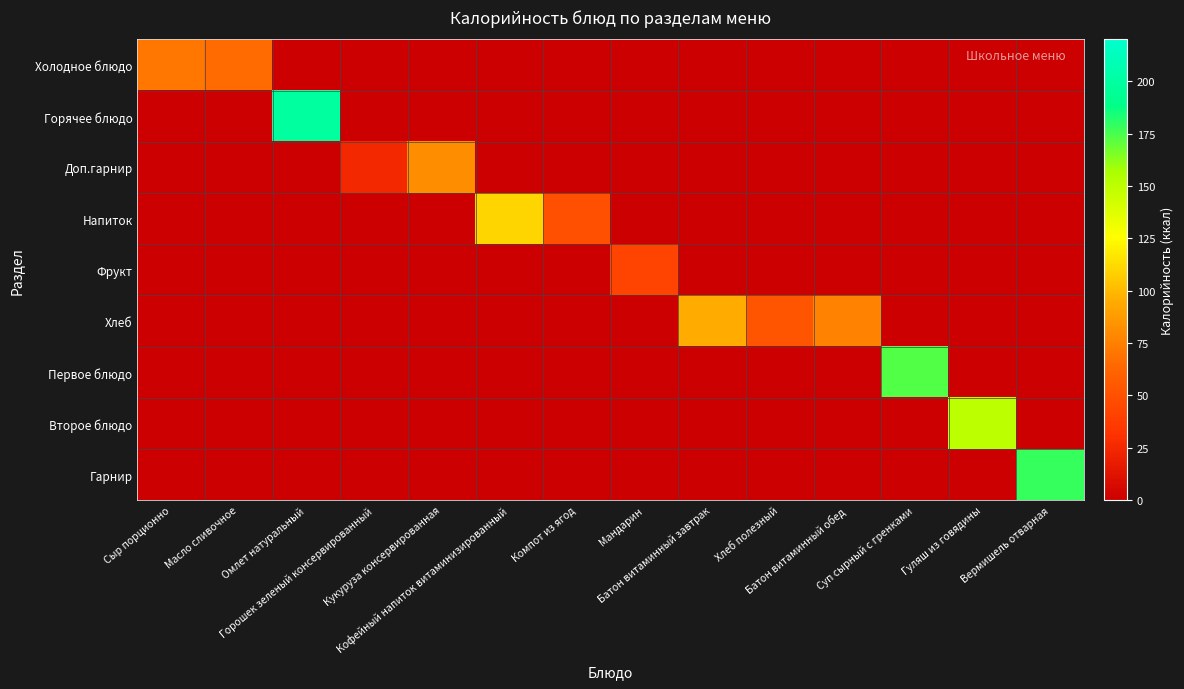

Reading left to right, list all the values displayed in this chart.

Холодное блюдо: Сыр порционно=71.0	Масло сливочное=66.0	Омлет натуральный=0.0	Горошек зеленый консервированный=0.0	Кукуруза консервированная=0.0	Кофейный напиток витаминизированный=0.0	Компот из ягод=0.0	Мандарин=0.0	Батон витаминный завтрак=0.0	Хлеб полезный=0.0	Батон витаминный обед=0.0	Суп сырный с гренками=0.0	Гуляш из говядины=0.0	Вермишель отварная=0.0
Горячее блюдо: Сыр порционно=0.0	Масло сливочное=0.0	Омлет натуральный=199.0	Горошек зеленый консервированный=0.0	Кукуруза консервированная=0.0	Кофейный напиток витаминизированный=0.0	Компот из ягод=0.0	Мандарин=0.0	Батон витаминный завтрак=0.0	Хлеб полезный=0.0	Батон витаминный обед=0.0	Суп сырный с гренками=0.0	Гуляш из говядины=0.0	Вермишель отварная=0.0
Доп.гарнир: Сыр порционно=0.0	Масло сливочное=0.0	Омлет натуральный=0.0	Горошек зеленый консервированный=25.0	Кукуруза консервированная=81.0	Кофейный напиток витаминизированный=0.0	Компот из ягод=0.0	Мандарин=0.0	Батон витаминный завтрак=0.0	Хлеб полезный=0.0	Батон витаминный обед=0.0	Суп сырный с гренками=0.0	Гуляш из говядины=0.0	Вермишель отварная=0.0
Напиток: Сыр порционно=0.0	Масло сливочное=0.0	Омлет натуральный=0.0	Горошек зеленый консервированный=0.0	Кукуруза консервированная=0.0	Кофейный напиток витаминизированный=110.0	Компот из ягод=49.0	Мандарин=0.0	Батон витаминный завтрак=0.0	Хлеб полезный=0.0	Батон витаминный обед=0.0	Суп сырный с гренками=0.0	Гуляш из говядины=0.0	Вермишель отварная=0.0
Фрукт: Сыр порционно=0.0	Масло сливочное=0.0	Омлет натуральный=0.0	Горошек зеленый консервированный=0.0	Кукуруза консервированная=0.0	Кофейный напиток витаминизированный=0.0	Компот из ягод=0.0	Мандарин=42.0	Батон витаминный завтрак=0.0	Хлеб полезный=0.0	Батон витаминный обед=0.0	Суп сырный с гренками=0.0	Гуляш из говядины=0.0	Вермишель отварная=0.0
Хлеб: Сыр порционно=0.0	Масло сливочное=0.0	Омлет натуральный=0.0	Горошек зеленый консервированный=0.0	Кукуруза консервированная=0.0	Кофейный напиток витаминизированный=0.0	Компот из ягод=0.0	Мандарин=0.0	Батон витаминный завтрак=95.2	Хлеб полезный=53.0	Батон витаминный обед=76.0	Суп сырный с гренками=0.0	Гуляш из говядины=0.0	Вермишель отварная=0.0
Первое блюдо: Сыр порционно=0.0	Масло сливочное=0.0	Омлет натуральный=0.0	Горошек зеленый консервированный=0.0	Кукуруза консервированная=0.0	Кофейный напиток витаминизированный=0.0	Компот из ягод=0.0	Мандарин=0.0	Батон витаминный завтрак=0.0	Хлеб полезный=0.0	Батон витаминный обед=0.0	Суп сырный с гренками=173.0	Гуляш из говядины=0.0	Вермишель отварная=0.0
Второе блюдо: Сыр порционно=0.0	Масло сливочное=0.0	Омлет натуральный=0.0	Горошек зеленый консервированный=0.0	Кукуруза консервированная=0.0	Кофейный напиток витаминизированный=0.0	Компот из ягод=0.0	Мандарин=0.0	Батон витаминный завтрак=0.0	Хлеб полезный=0.0	Батон витаминный обед=0.0	Суп сырный с гренками=0.0	Гуляш из говядины=150.0	Вермишель отварная=0.0
Гарнир: Сыр порционно=0.0	Масло сливочное=0.0	Омлет натуральный=0.0	Горошек зеленый консервированный=0.0	Кукуруза консервированная=0.0	Кофейный напиток витаминизированный=0.0	Компот из ягод=0.0	Мандарин=0.0	Батон витаминный завтрак=0.0	Хлеб полезный=0.0	Батон витаминный обед=0.0	Суп сырный с гренками=0.0	Гуляш из говядины=0.0	Вермишель отварная=178.0